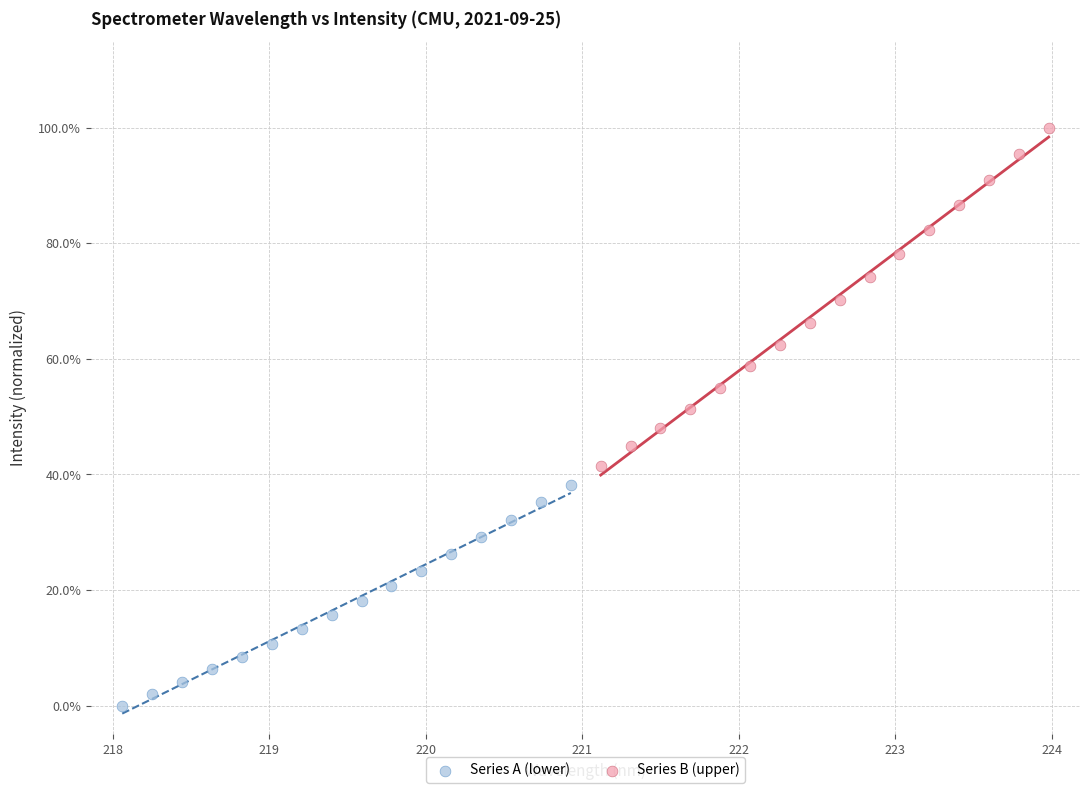

Which series has the largest Y range (max minus min)?

Series B (upper)